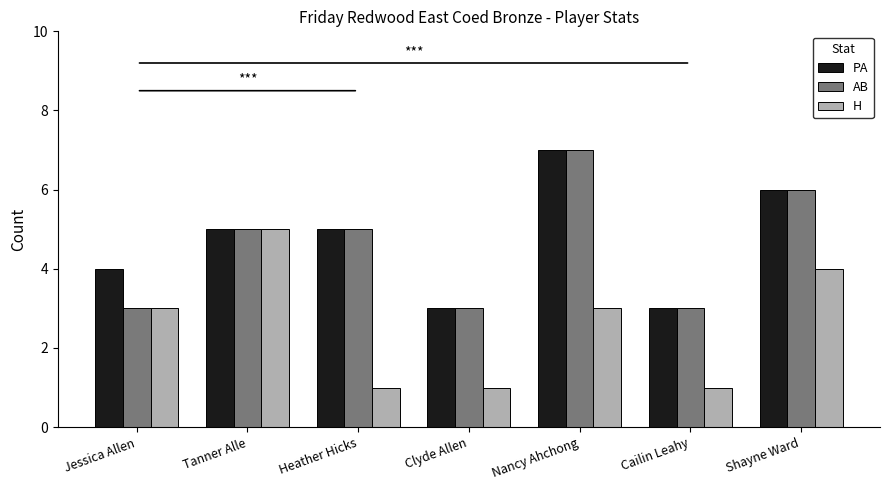

The PA series shows 1 at Clyde Allen. True or false?

False